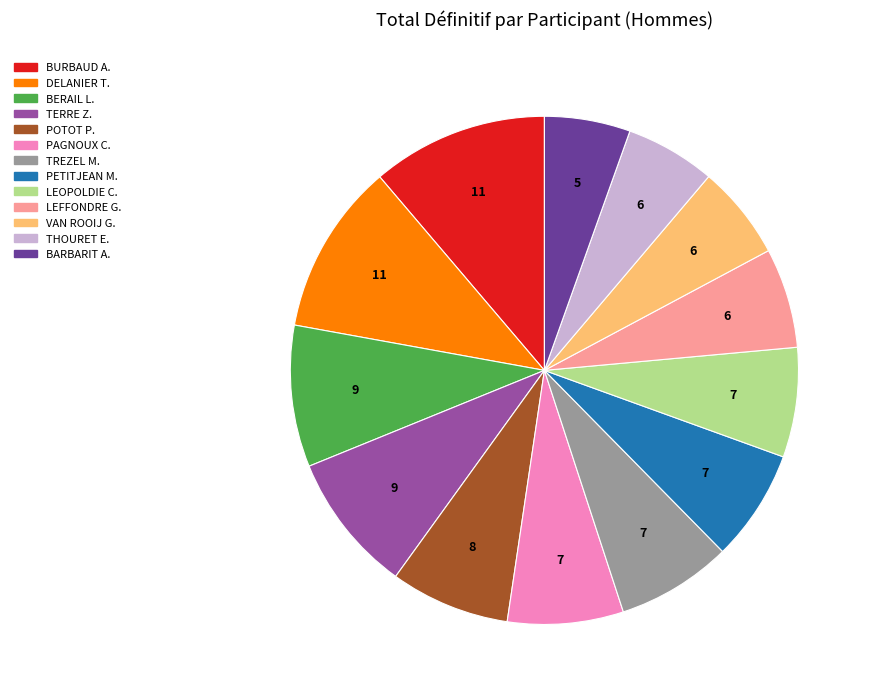

Is there a majority slice in this chart?

No